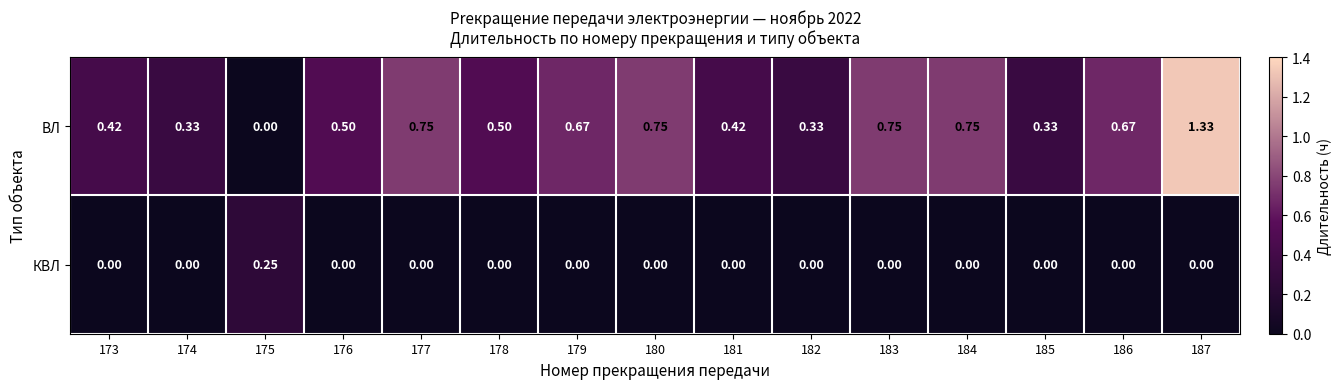

Is the value of КВЛ at 181 greater than the value of ВЛ at 186?

No